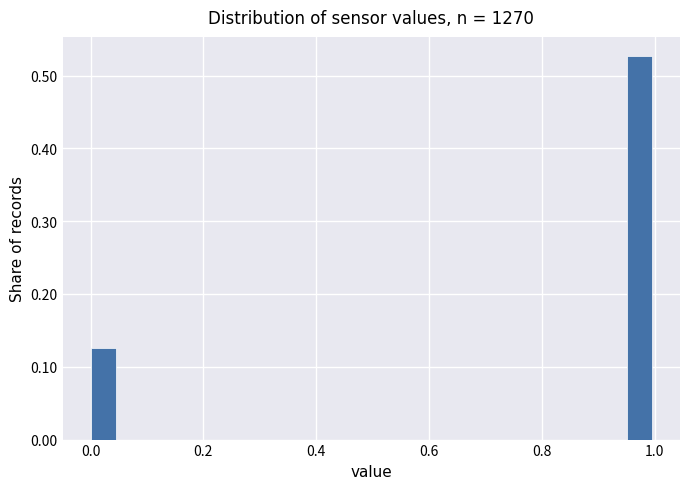

Read against the x-axis, roughly where is the centre of the tallest bar?

0.98